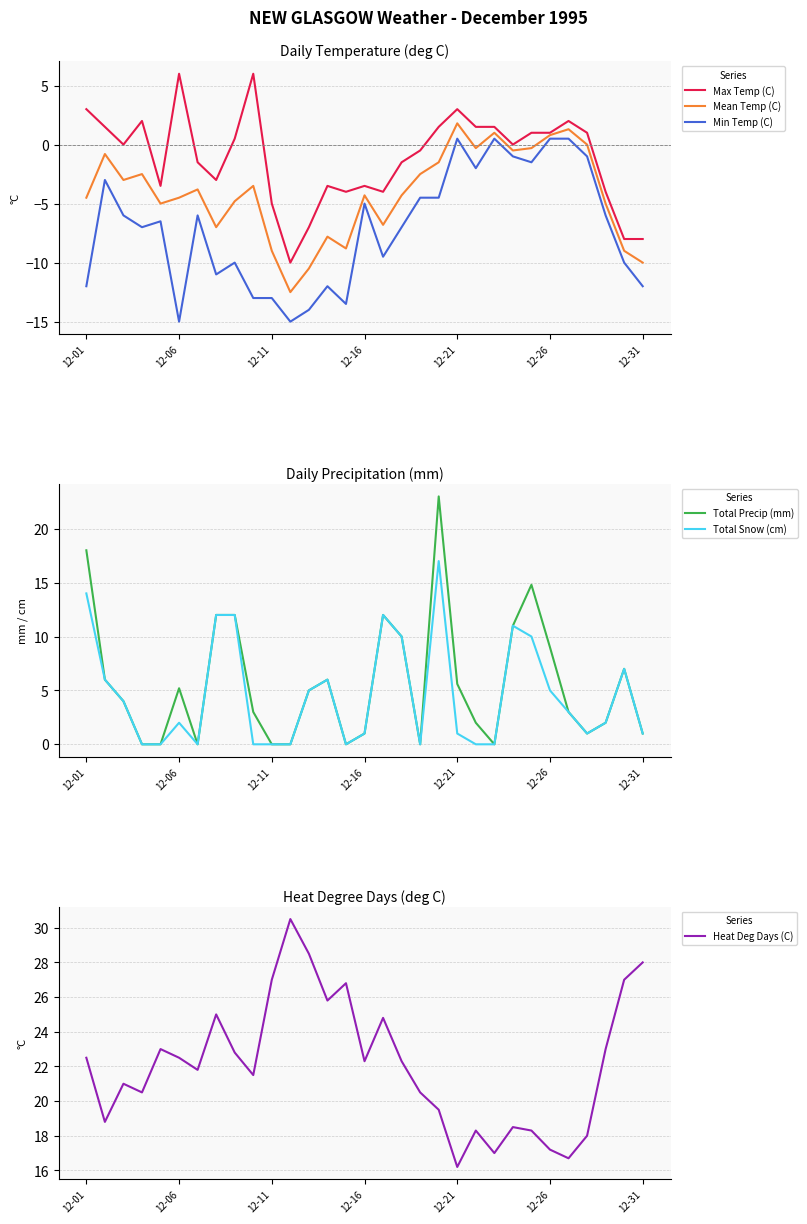

The Total Precip (mm) series shows 0.0 at 12-11. True or false?

True